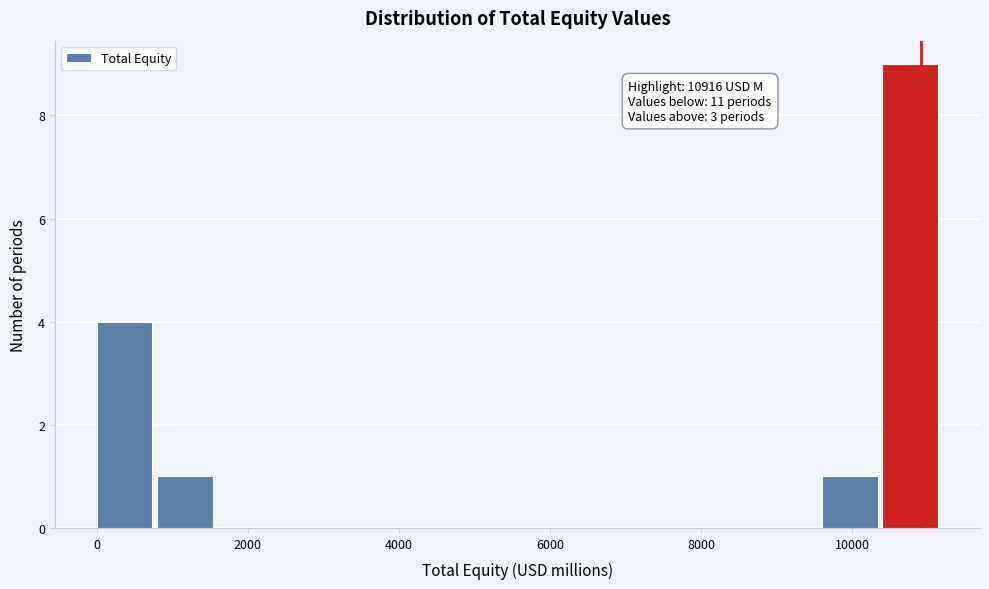

Over which range of the x-axis is the bar tallest?

10400 to 11200